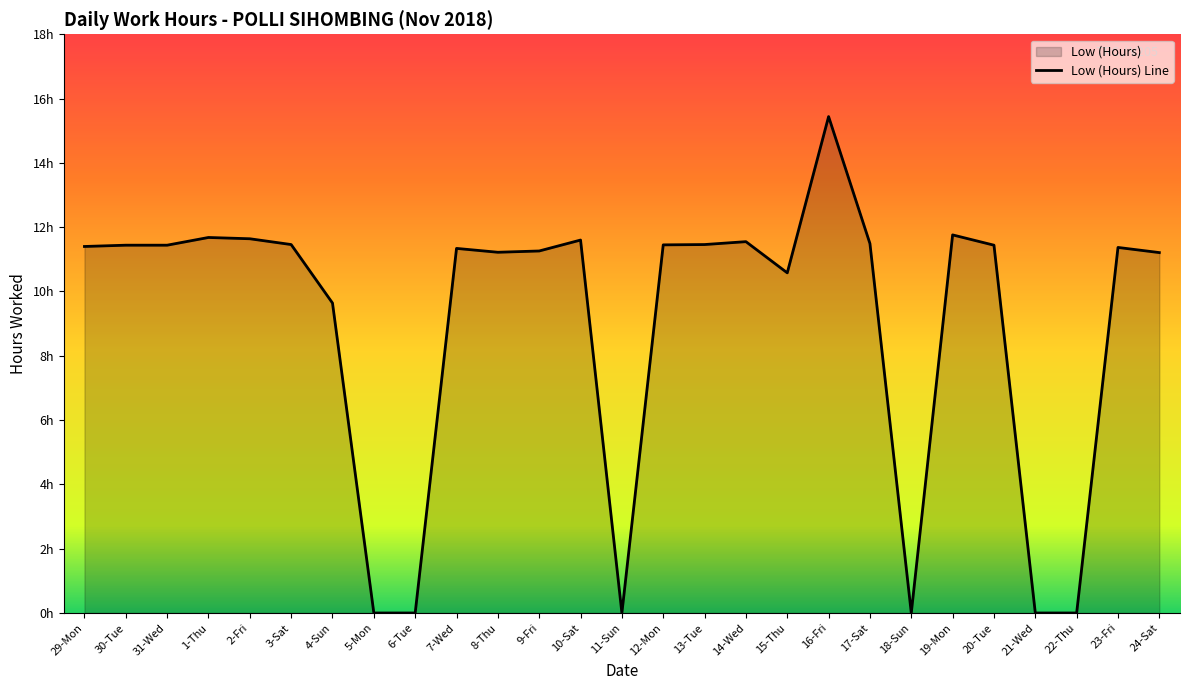

List the labels in order of value, smallest first.

5-Mon, 6-Tue, 11-Sun, 18-Sun, 21-Wed, 22-Thu, 4-Sun, 15-Thu, 24-Sat, 8-Thu, 9-Fri, 7-Wed, 23-Fri, 29-Mon, 30-Tue, 31-Wed, 20-Tue, 12-Mon, 3-Sat, 13-Tue, 17-Sat, 14-Wed, 10-Sat, 2-Fri, 1-Thu, 19-Mon, 16-Fri